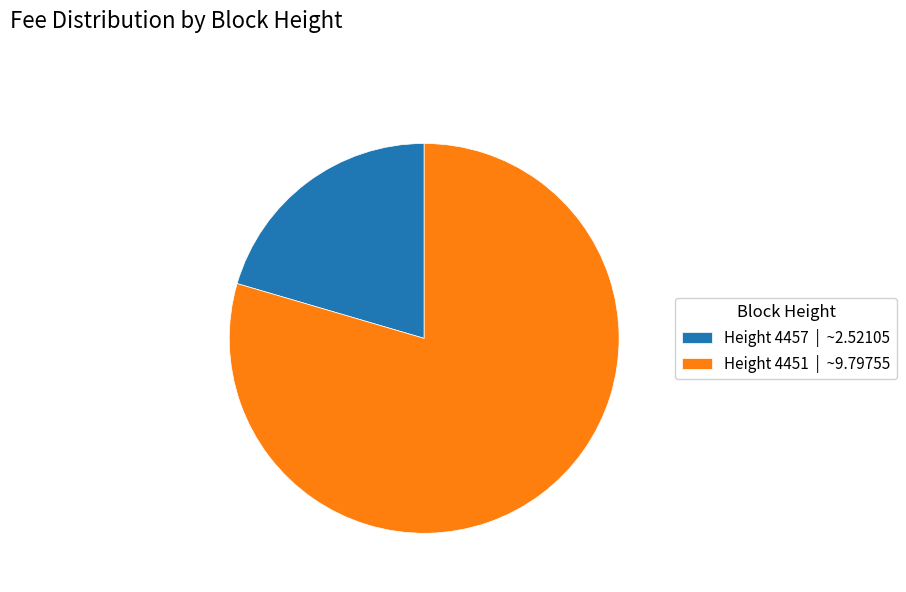

Do Height 4457 | ~2.52105 and Height 4451 | ~9.79755 together represent more than half of the pie?

Yes